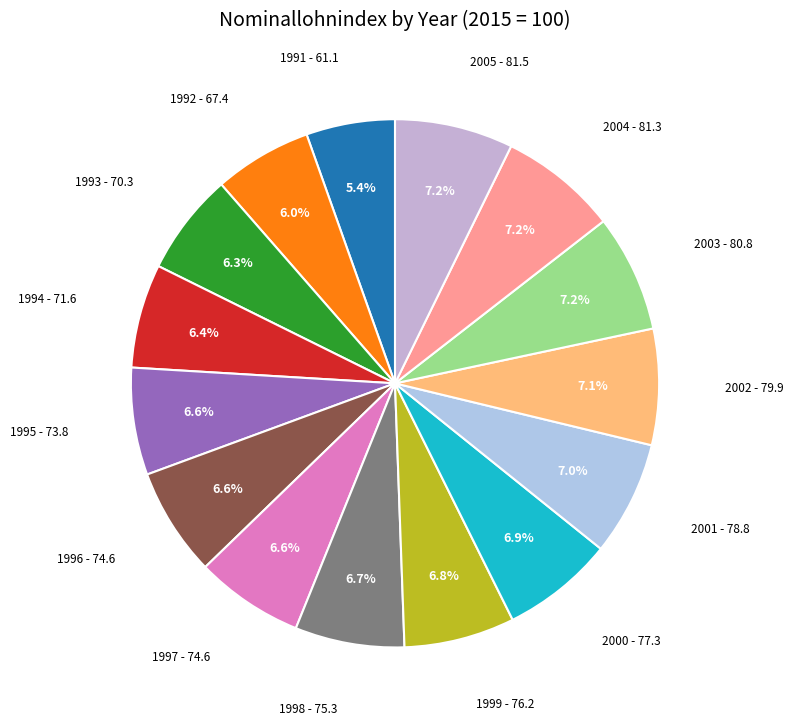

How many segments does this pie chart have?

15